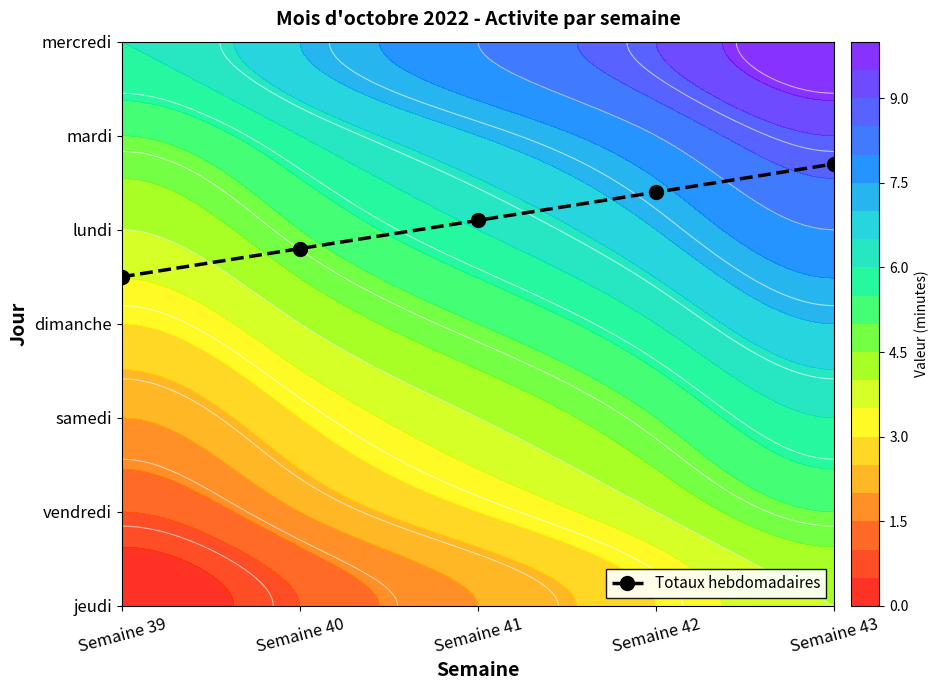

Rank the categories by value from lowest to highest.

Semaine 39, Semaine 40, Semaine 41, Semaine 42, Semaine 43